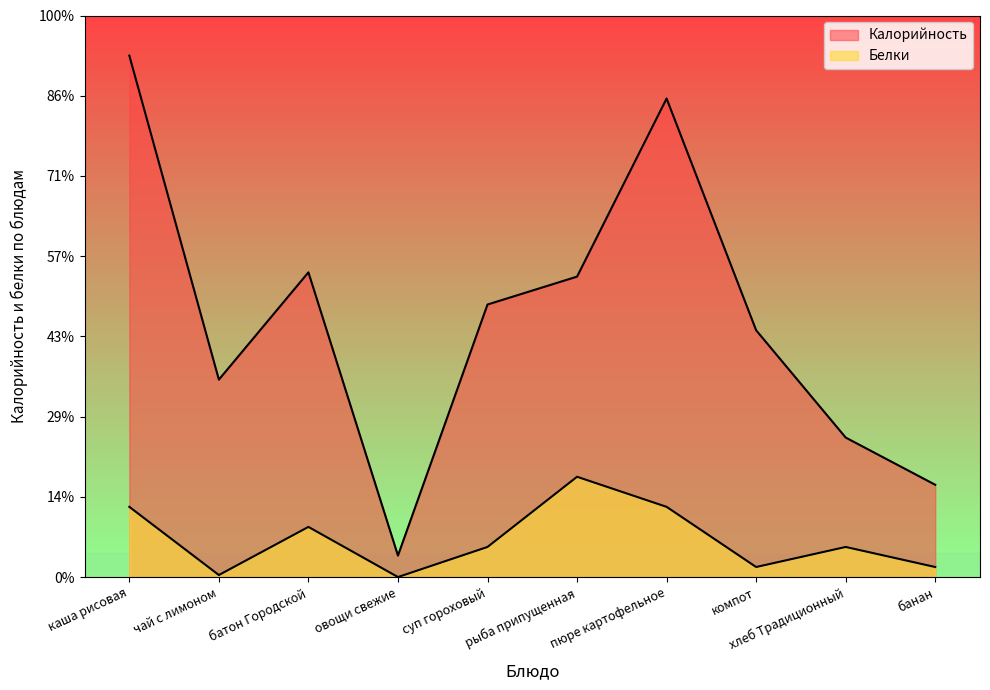

Where is the first local minimum for Калорийность?

чай с лимоном